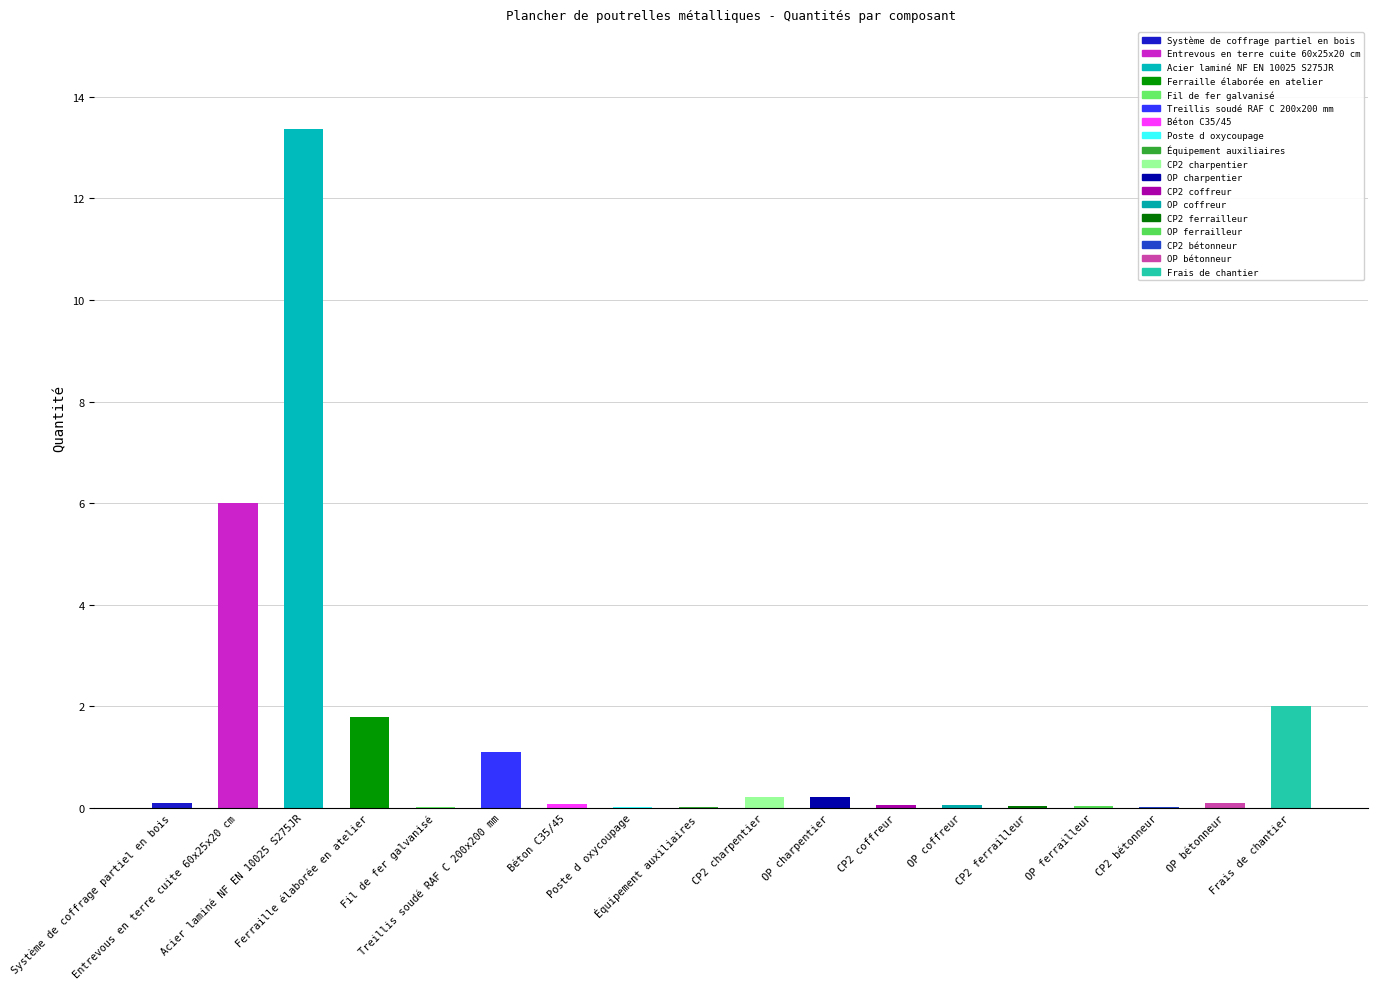

What is the sum of all values?

25.2